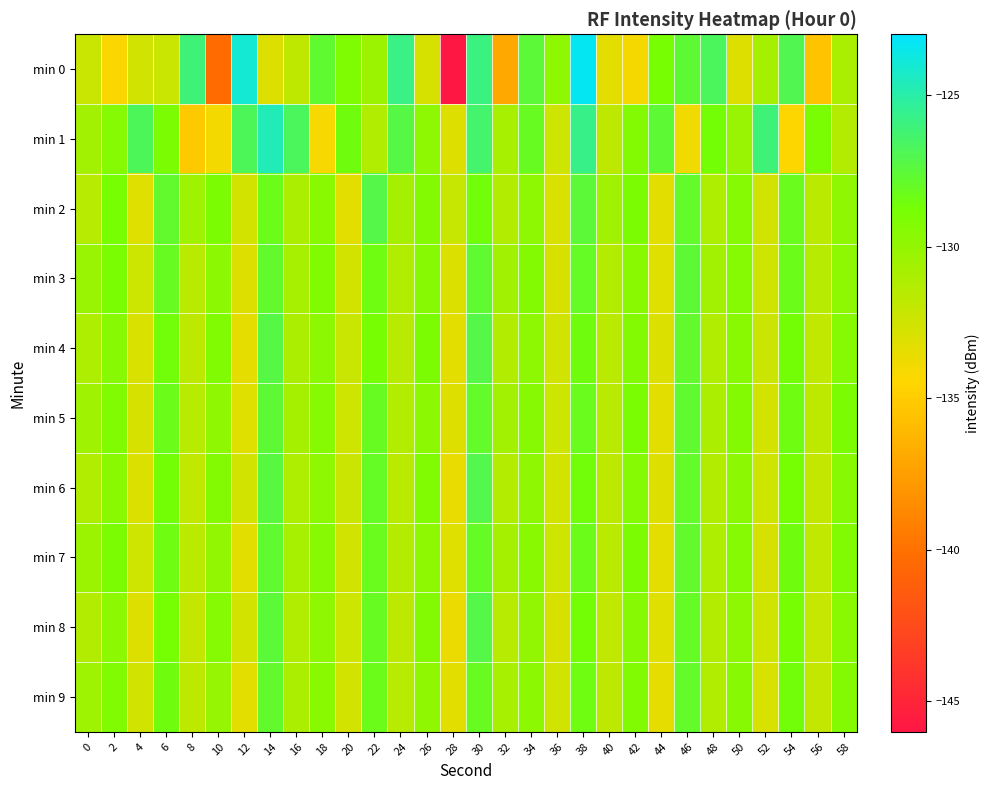

Reading left to right, extract all data points from this chart.

min 0: 0=-132.2	2=-134.4	4=-132.5	6=-132.2	8=-126.1	10=-140.4	12=-124.0	14=-133.1	16=-131.8	18=-127.7	20=-129.1	22=-130.3	24=-125.9	26=-132.9	28=-146.0	30=-125.9	32=-137.0	34=-127.5	36=-129.8	38=-123.3	40=-133.4	42=-134.1	44=-128.9	46=-127.6	48=-126.7	50=-133.1	52=-130.7	54=-127.0	56=-135.5	58=-131.0
min 1: 0=-130.7	2=-129.4	4=-126.9	6=-129.1	8=-135.2	10=-134.0	12=-126.8	14=-124.6	16=-126.8	18=-134.2	20=-128.5	22=-131.2	24=-127.3	26=-129.8	28=-133.1	30=-126.4	32=-130.9	34=-128.1	36=-132.5	38=-125.7	40=-131.8	42=-129.3	44=-127.6	46=-133.9	48=-128.7	50=-130.2	52=-126.1	54=-134.5	56=-129.0	58=-131.4
min 2: 0=-131.5	2=-128.9	4=-133.2	6=-127.8	8=-130.4	10=-129.1	12=-132.7	14=-128.3	16=-131.0	18=-129.6	20=-133.4	22=-127.2	24=-130.8	26=-129.3	28=-132.1	30=-128.6	32=-131.3	34=-129.8	36=-132.9	38=-127.5	40=-130.6	42=-129.1	44=-133.3	46=-127.9	48=-131.1	50=-129.4	52=-132.6	54=-128.2	56=-131.7	58=-129.9
min 3: 0=-130.2	2=-129.0	4=-132.4	6=-128.1	8=-131.6	10=-129.7	12=-133.1	14=-127.8	16=-130.9	18=-129.2	20=-132.7	22=-128.4	24=-131.2	26=-129.5	28=-133.0	30=-127.7	32=-130.6	34=-129.3	36=-132.8	38=-128.0	40=-131.4	42=-129.6	44=-133.2	46=-127.6	48=-130.7	50=-129.4	52=-132.5	54=-128.3	56=-131.5	58=-129.8
min 4: 0=-131.1	2=-129.5	4=-132.9	6=-128.6	8=-131.8	10=-129.2	12=-133.5	14=-127.3	16=-131.0	18=-129.7	20=-132.2	22=-128.9	24=-131.6	26=-129.1	28=-133.4	30=-127.2	32=-131.3	34=-129.8	36=-132.6	38=-128.5	40=-131.7	42=-129.3	44=-133.0	46=-127.8	48=-131.2	50=-129.6	52=-132.3	54=-128.7	56=-131.9	58=-129.4
min 5: 0=-130.5	2=-129.2	4=-132.8	6=-128.3	8=-131.5	10=-129.9	12=-133.2	14=-127.6	16=-130.8	18=-129.4	20=-132.5	22=-128.1	24=-131.3	26=-129.7	28=-133.1	30=-127.9	32=-130.7	34=-129.5	36=-132.4	38=-128.2	40=-131.6	42=-129.0	44=-133.3	46=-127.7	48=-131.0	50=-129.3	52=-132.7	54=-128.4	56=-131.8	58=-129.1
min 6: 0=-131.2	2=-129.6	4=-133.0	6=-128.7	8=-131.9	10=-129.3	12=-132.6	14=-127.4	16=-131.1	18=-129.8	20=-132.3	22=-128.0	24=-131.7	26=-129.2	28=-133.6	30=-127.1	32=-131.4	34=-129.9	36=-132.7	38=-128.6	40=-131.8	42=-129.4	44=-133.1	46=-127.9	48=-131.3	50=-129.7	52=-132.4	54=-128.8	56=-132.0	58=-129.5
min 7: 0=-130.3	2=-129.1	4=-132.5	6=-128.4	8=-131.7	10=-130.0	12=-133.3	14=-127.7	16=-130.9	18=-129.5	20=-132.6	22=-128.2	24=-131.4	26=-129.8	28=-133.2	30=-128.0	32=-130.8	34=-129.6	36=-132.5	38=-128.3	40=-131.7	42=-129.1	44=-133.4	46=-127.8	48=-131.1	50=-129.4	52=-132.8	54=-128.5	56=-131.9	58=-129.2
min 8: 0=-131.3	2=-129.7	4=-133.1	6=-128.8	8=-132.0	10=-129.4	12=-132.7	14=-127.5	16=-131.2	18=-129.9	20=-132.4	22=-128.1	24=-131.8	26=-129.3	28=-133.7	30=-127.2	32=-131.5	34=-130.0	36=-132.8	38=-128.7	40=-131.9	42=-129.5	44=-133.2	46=-128.0	48=-131.4	50=-129.8	52=-132.5	54=-128.9	56=-132.1	58=-129.6
min 9: 0=-130.4	2=-129.2	4=-132.6	6=-128.5	8=-131.8	10=-130.1	12=-133.4	14=-127.8	16=-131.0	18=-129.6	20=-132.7	22=-128.3	24=-131.5	26=-129.9	28=-133.3	30=-128.1	32=-130.9	34=-129.7	36=-132.6	38=-128.4	40=-131.8	42=-129.2	44=-133.5	46=-127.9	48=-131.2	50=-129.5	52=-132.9	54=-128.6	56=-132.0	58=-129.3